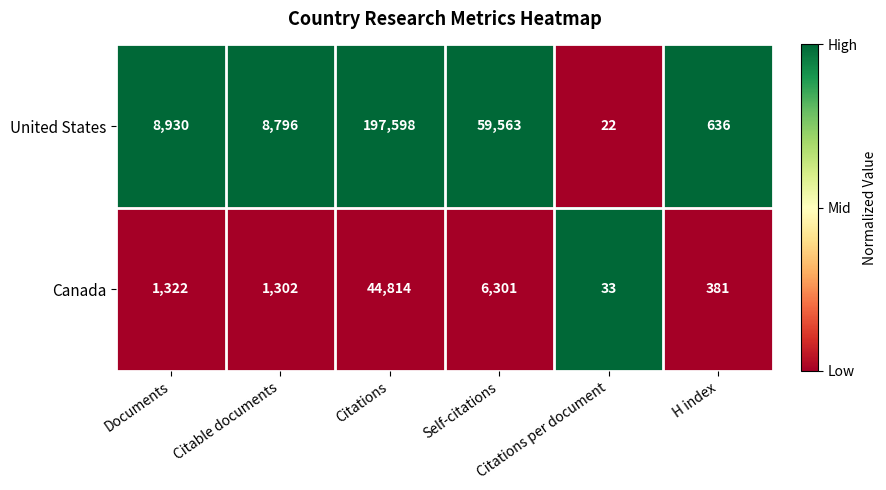

List the series in order of their peak value, highest first.

United States, Canada